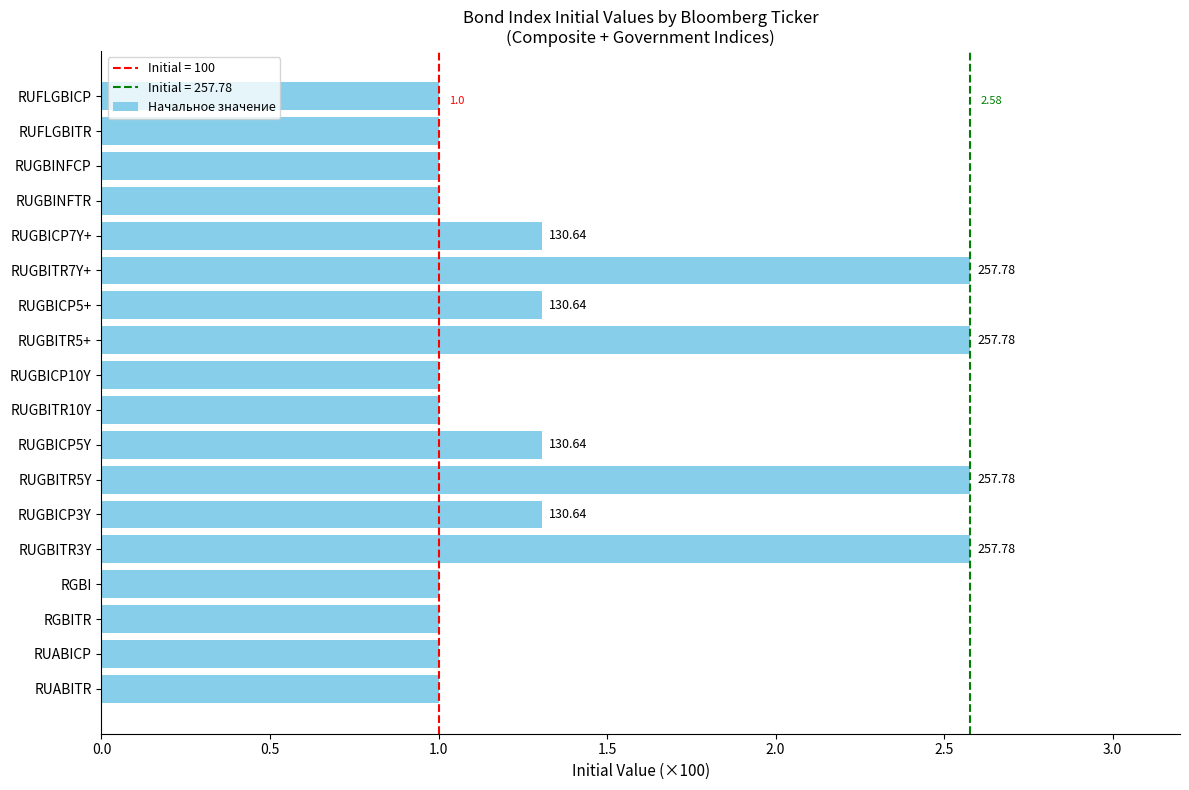

Does the chart contain any negative values?

No